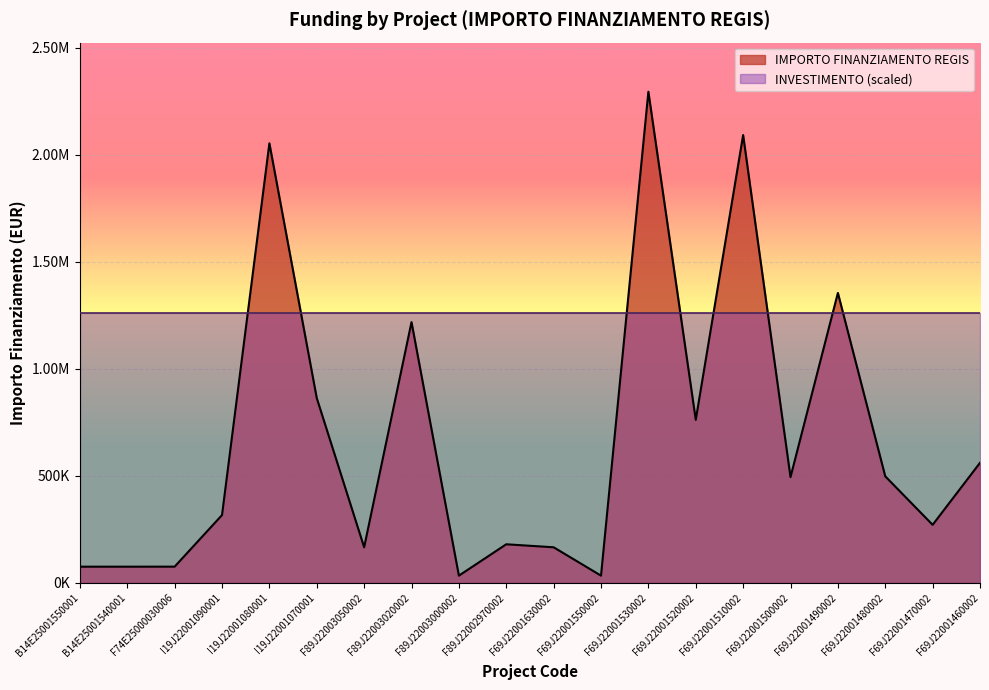

What is the approximate value at B14E25001550001?

74847.3